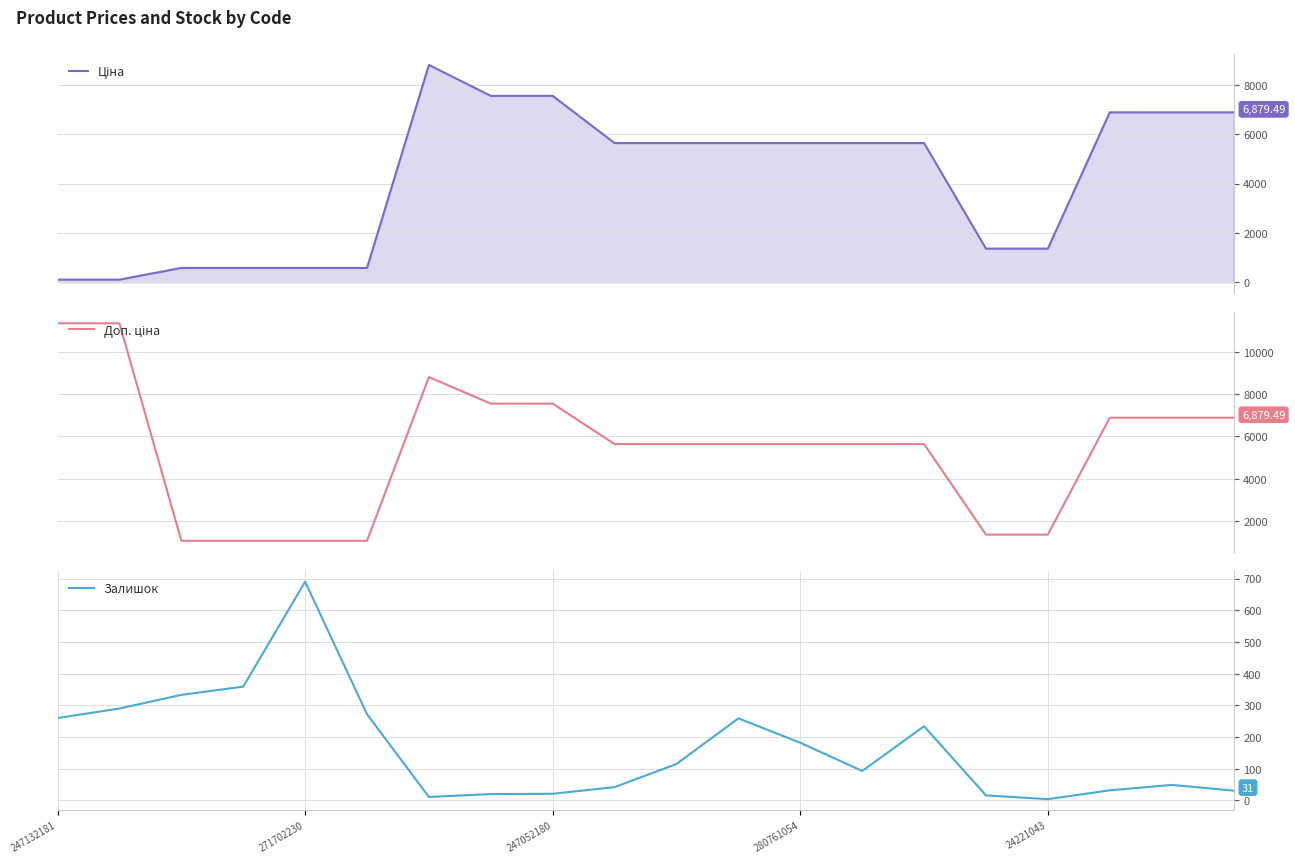

What is the maximum value for Залишок?

690